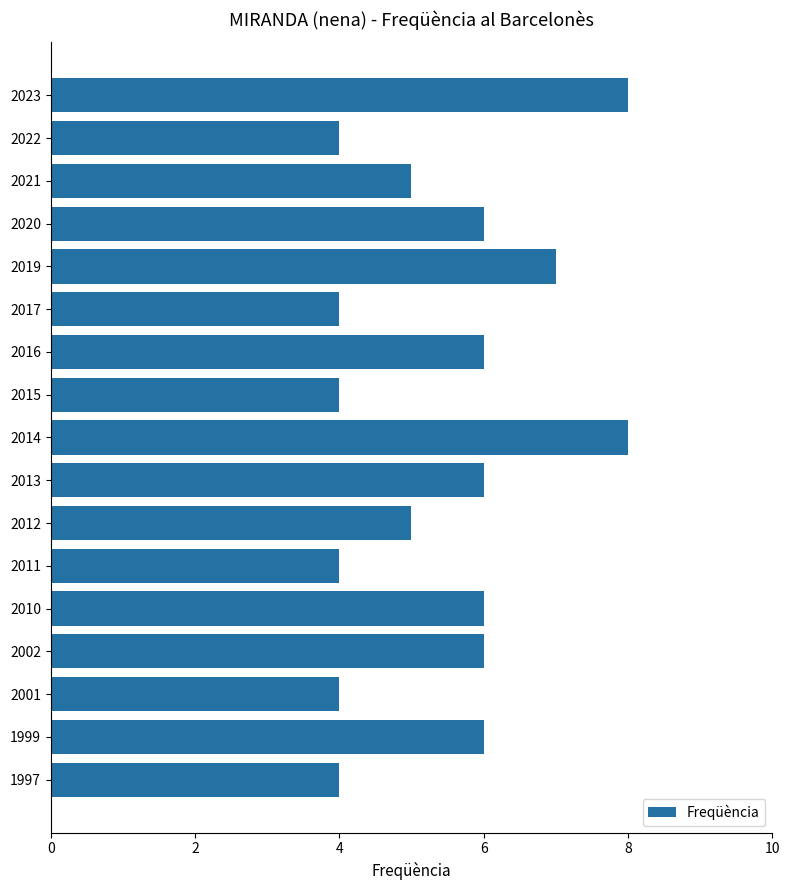

The value at 2011 is 6. True or false?

False